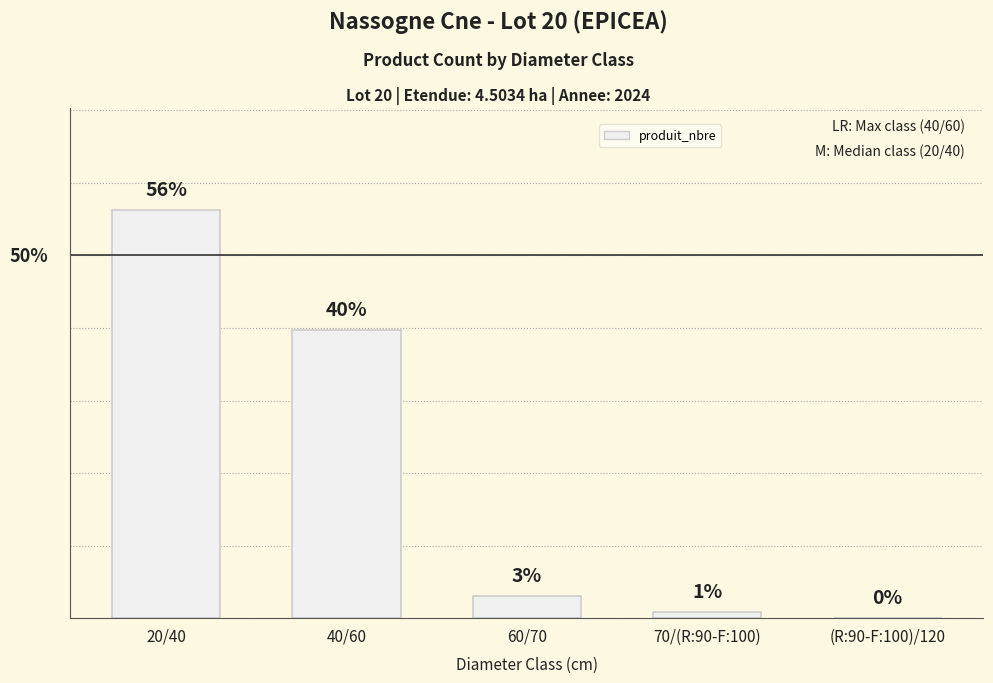

List the labels in order of value, largest first.

20/40, 40/60, 60/70, 70/(R:90-F:100), (R:90-F:100)/120